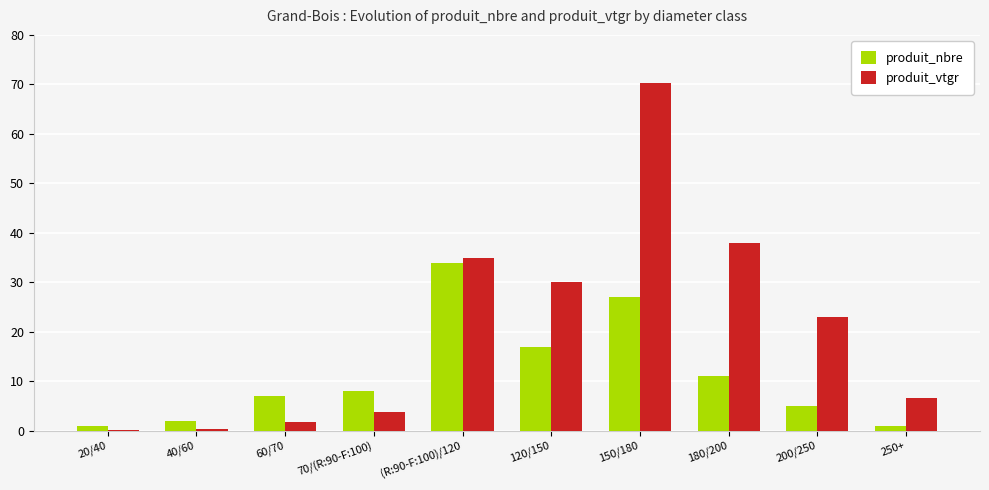

What is the difference between the produit_nbre values at 60/70 and 20/40?

6.0